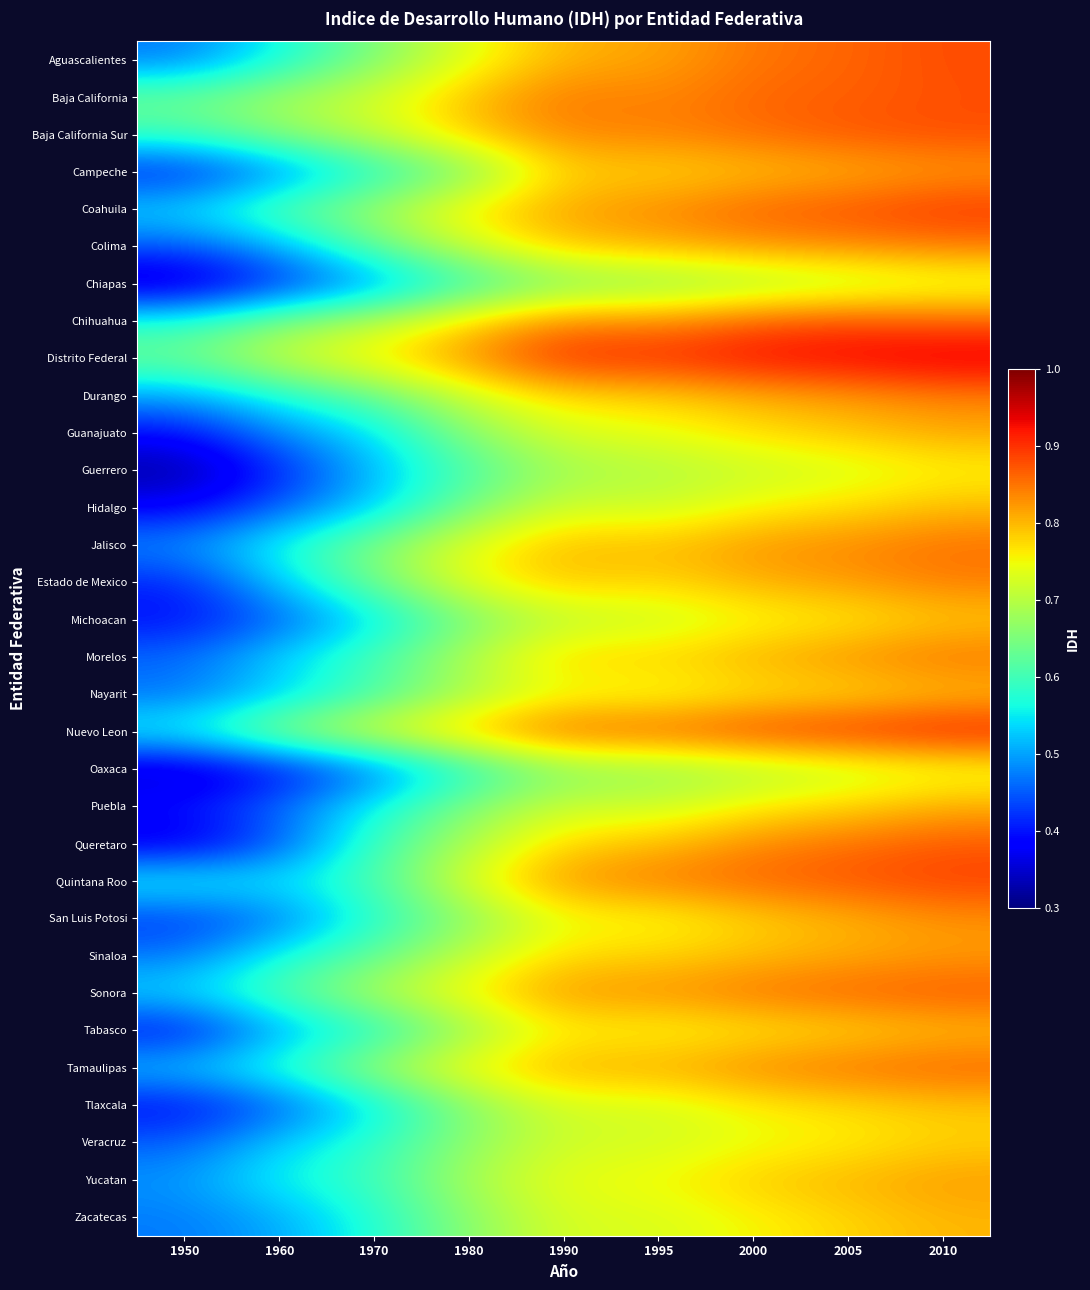

What is the difference between the highest and lowest values at 1995?

0.2